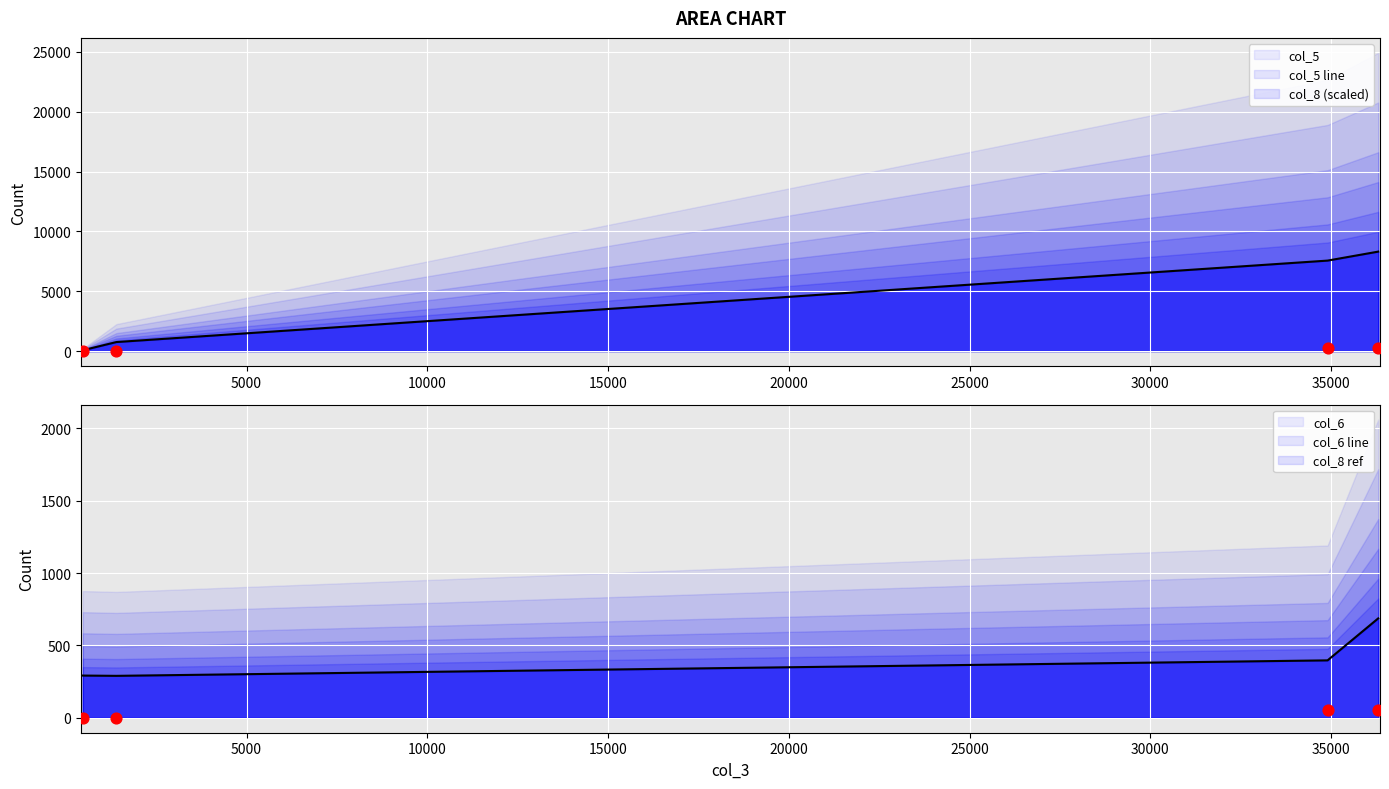

Which series contains the highest Y value?

col_5 line